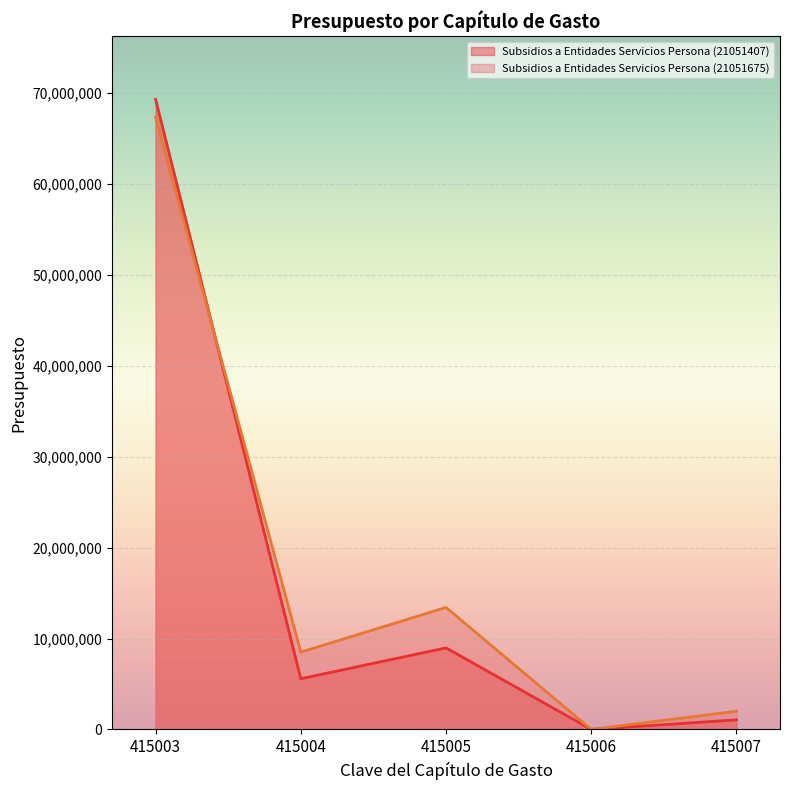

After their last crossing, which series has the higher values: Subsidios a Entidades Servicios Persona (21051407) or Subsidios a Entidades Servicios Persona (21051675)?

Subsidios a Entidades Servicios Persona (21051675)